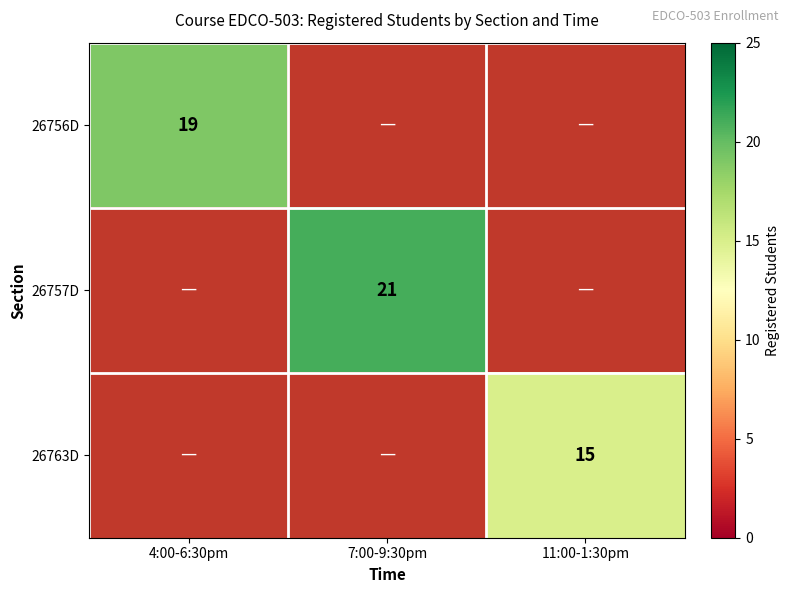

The value of 26757D at 7:00-9:30pm is 32. True or false?

False